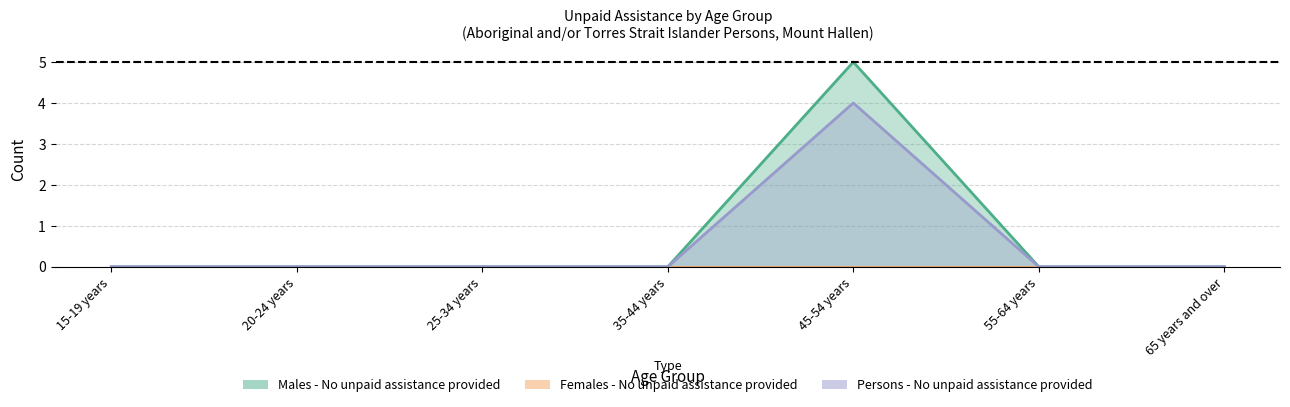

True or false: Persons - No unpaid assistance provided and Males - No unpaid assistance provided intersect in this chart.

False